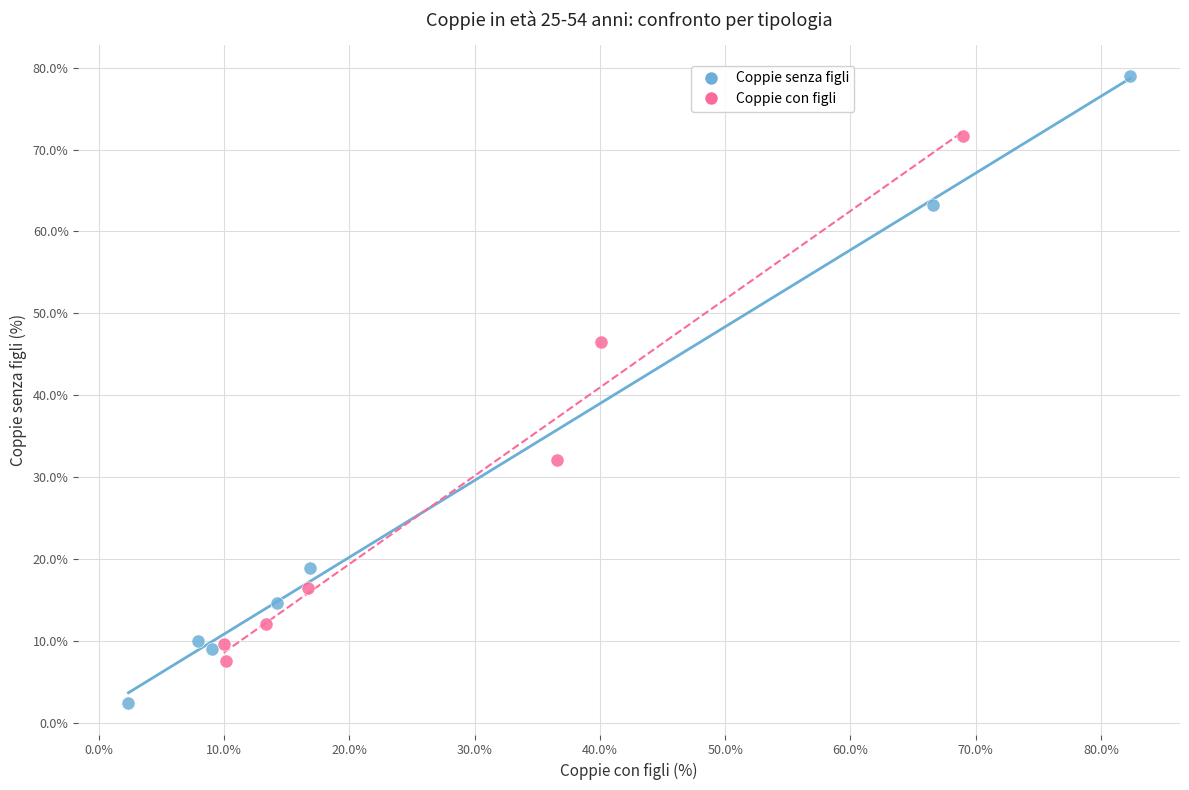

Which series contains the lowest Y value?

Coppie senza figli